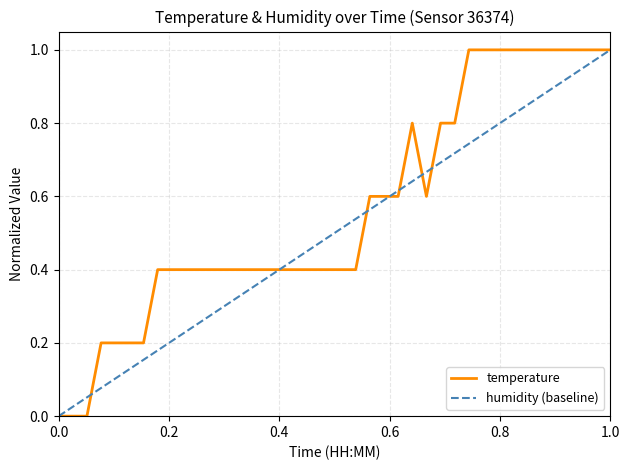

What value does the data have at 00:09?

0.2